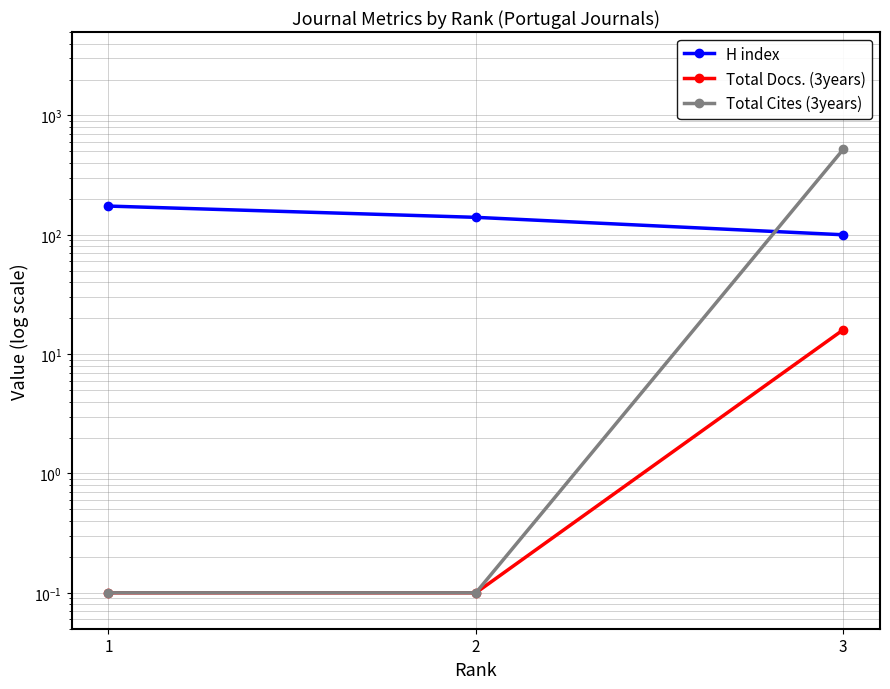

What is the sum of the Total Docs. (3years) values at 2 and 1?

0.2